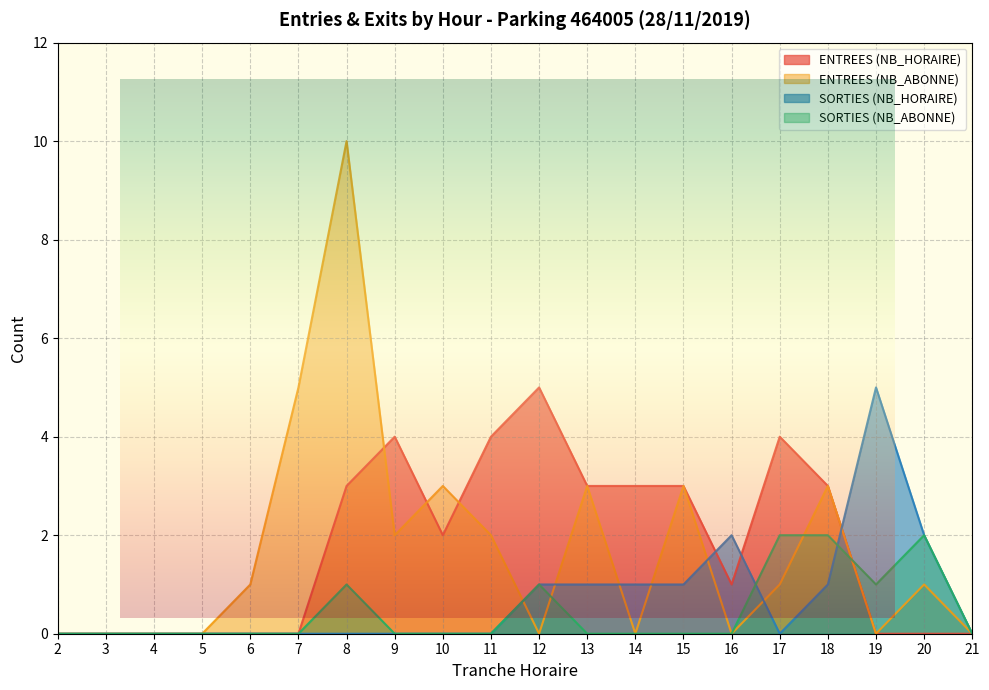

List the labels in order of SORTIES (NB_HORAIRE) value, smallest first.

2, 3, 4, 5, 6, 7, 8, 9, 10, 11, 17, 21, 12, 13, 14, 15, 18, 16, 20, 19